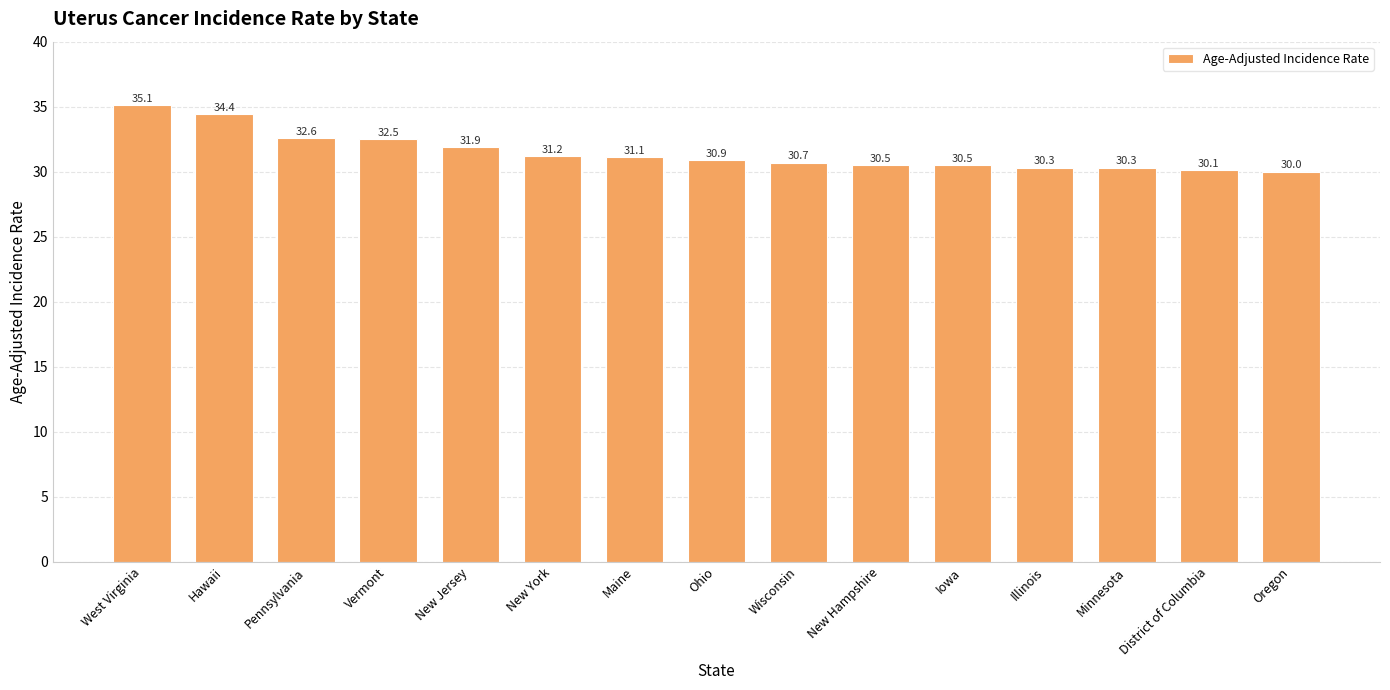

Between Illinois and Hawaii, which is larger?

Hawaii